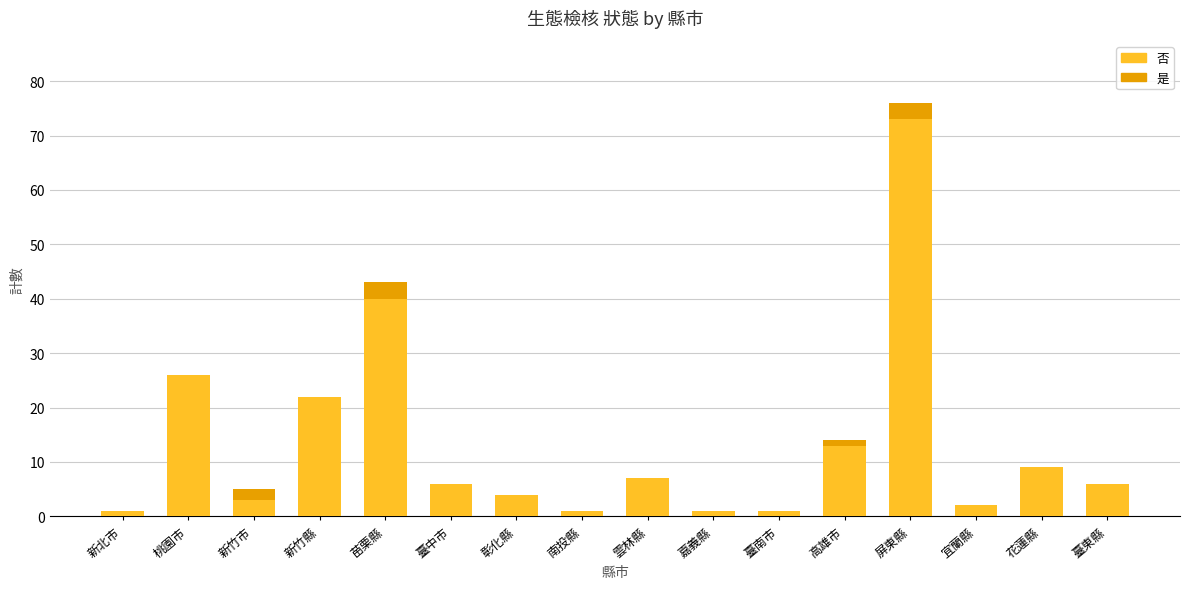

At which label does 否 reach its peak?

屏東縣